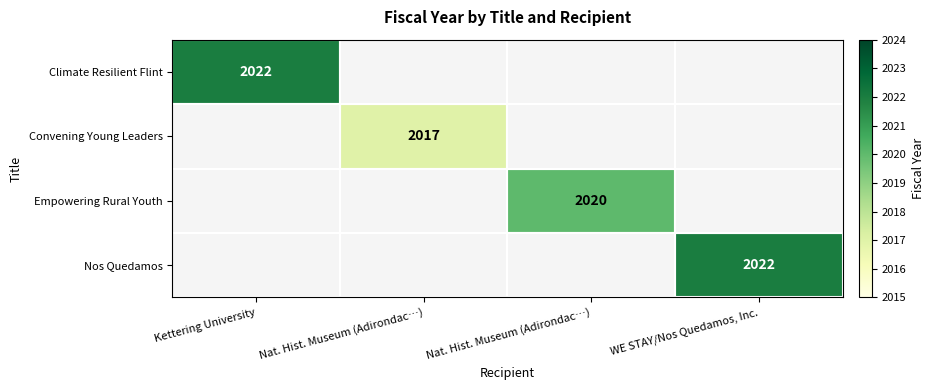

The value of Climate Resilient Flint at WE STAY/Nos Quedamos, Inc. is 0. True or false?

True